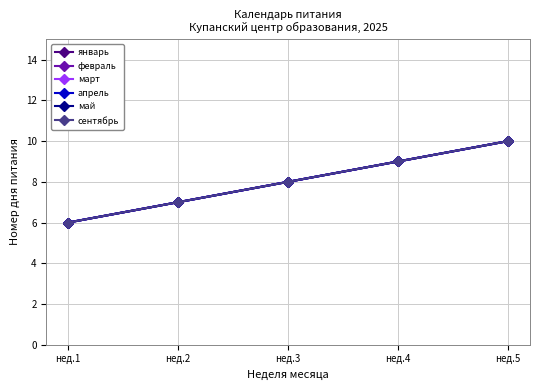

Is this an area chart (filled region under the line)?

No